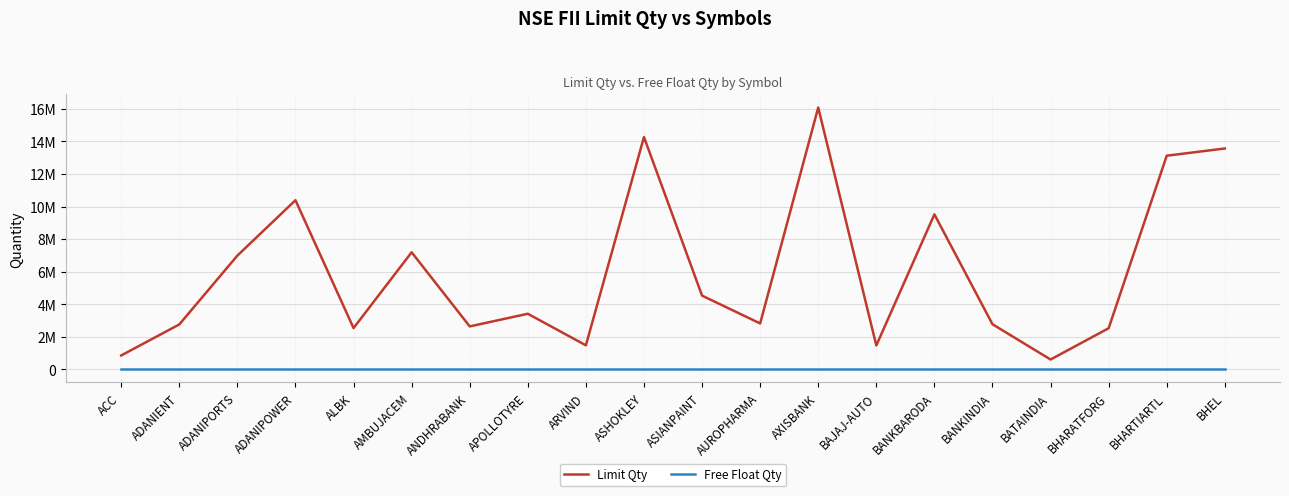

Is this an area chart (filled region under the line)?

No